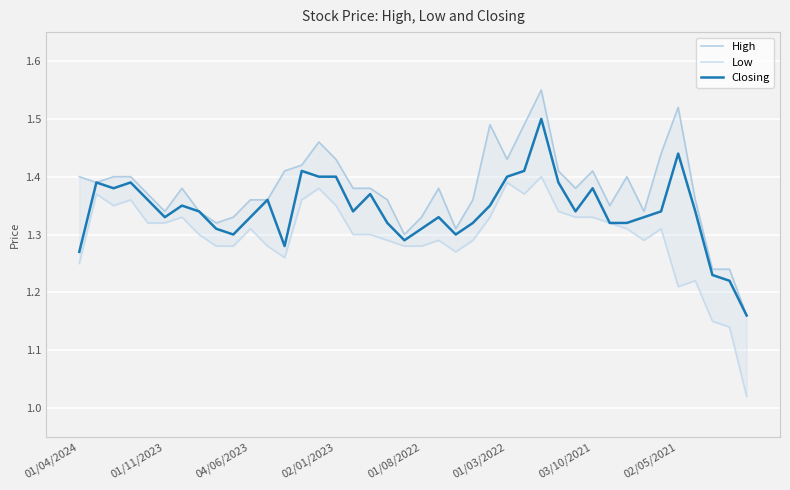

What is the smallest value displayed?

1.0